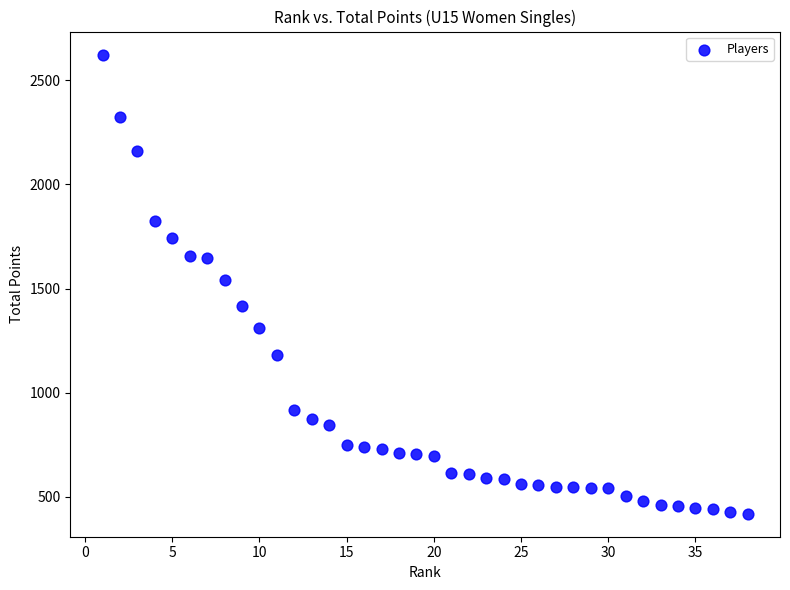

What is the range of X values (max minus min)?

37